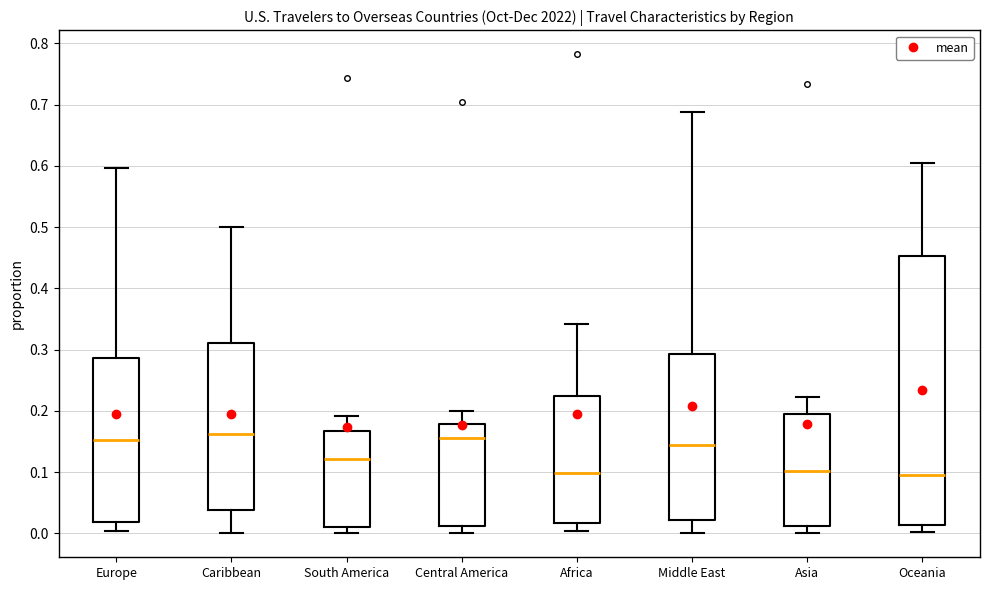

Where is the lower edge of the box for Caribbean on the y-axis? The values are not printed on the chart, so give them approximately, as read against the axis.

0.04